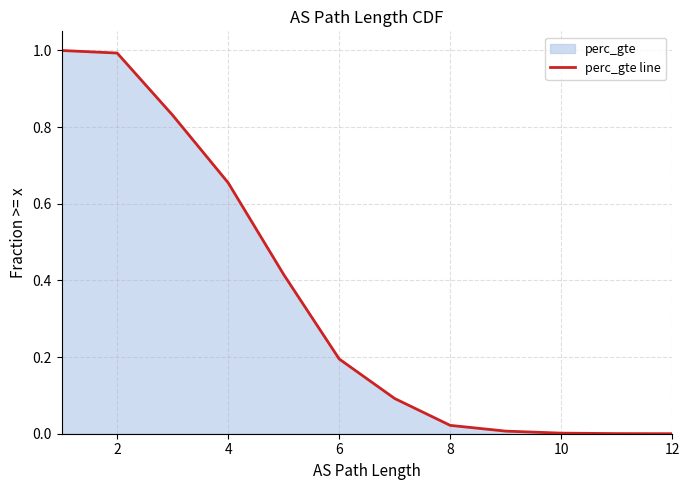

What is the greatest value displayed?

1.0